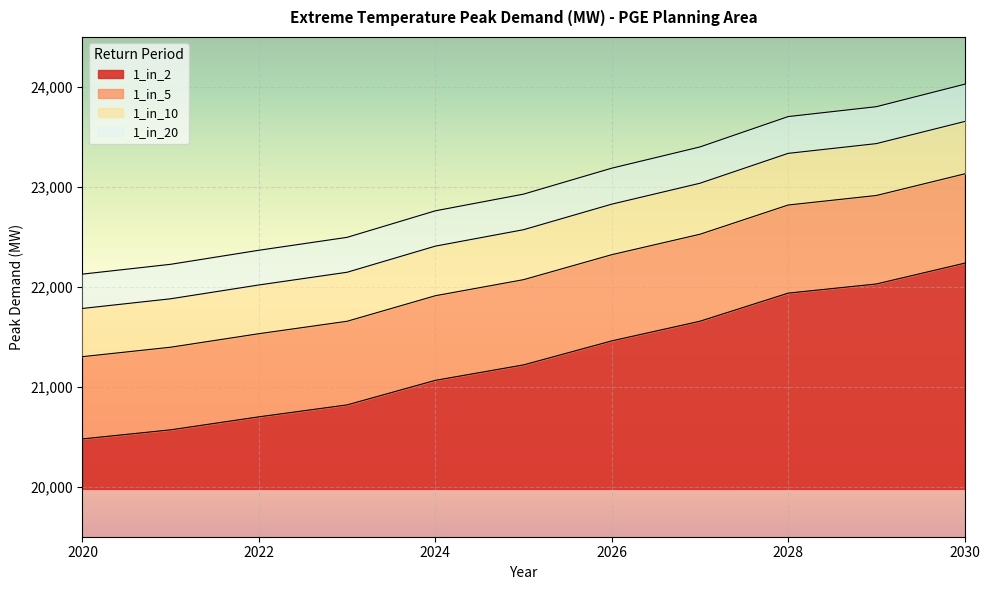

What is the difference between the highest and lowest values at 2020?

1648.8